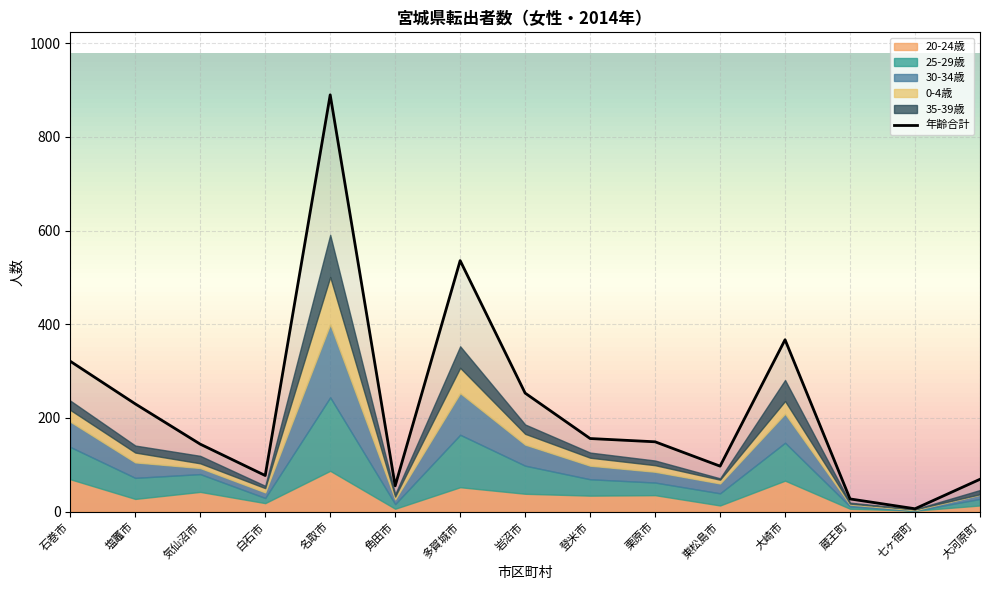

Does the chart display data point markers on the line(s)?

No